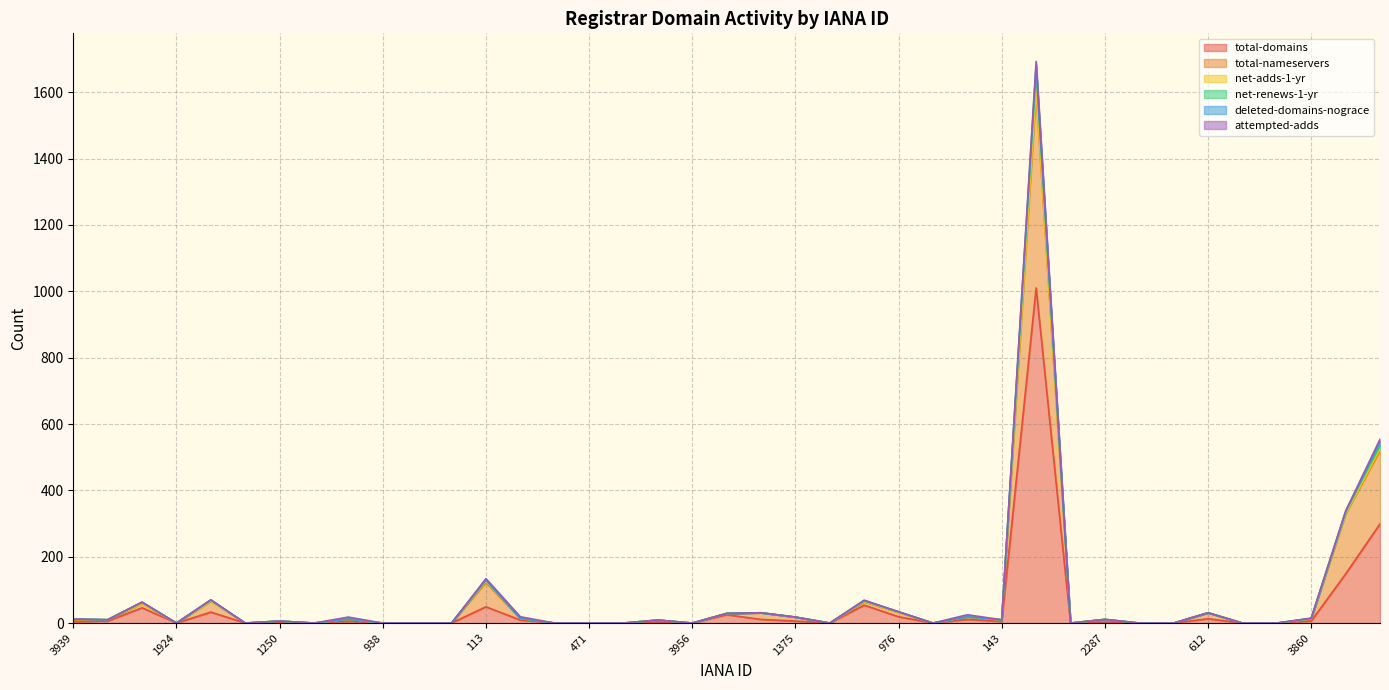

In net-renews-1-yr, how many points are lower than both neighbors (excluding endpoints)?

9